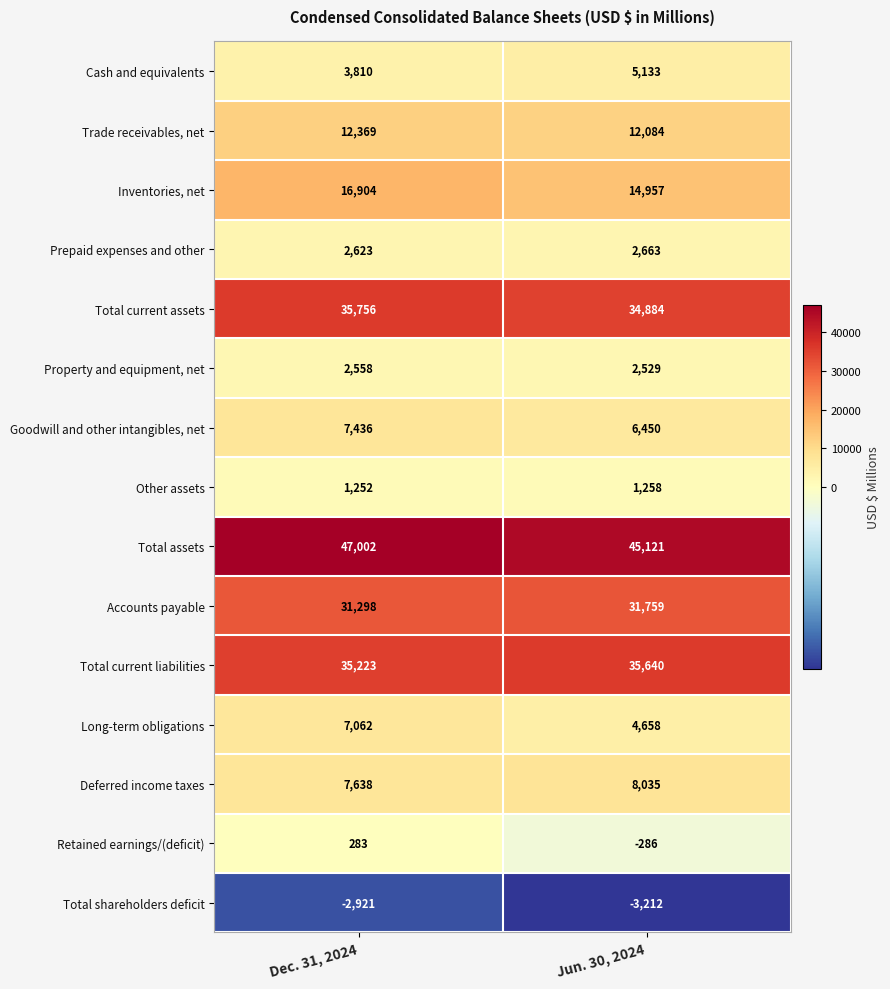

Which series changed the most between Dec. 31, 2024 and Jun. 30, 2024?

Long-term obligations